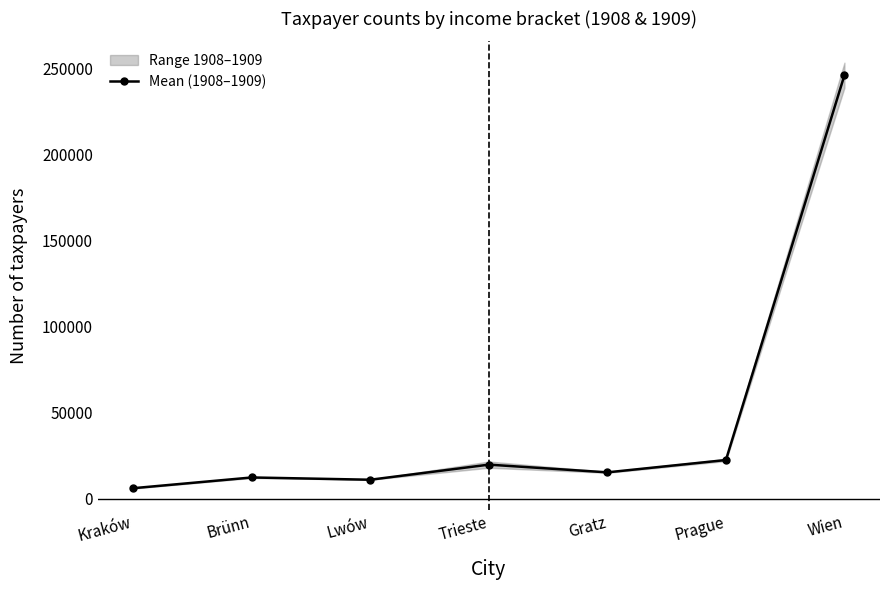

Which has a higher value, Lwów or Gratz?

Gratz